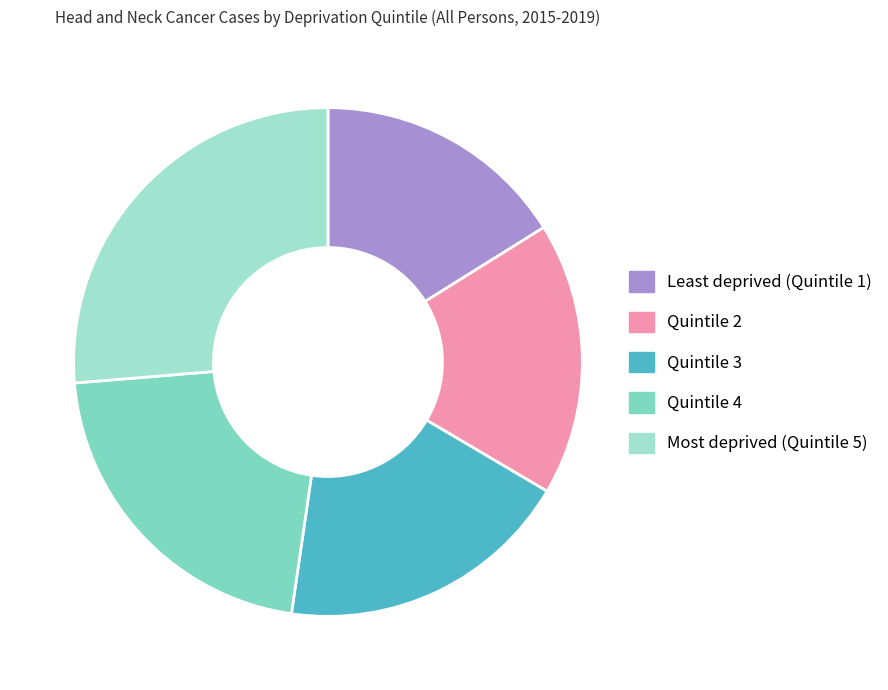

Which has a higher value, Quintile 2 or Quintile 3?

Quintile 3